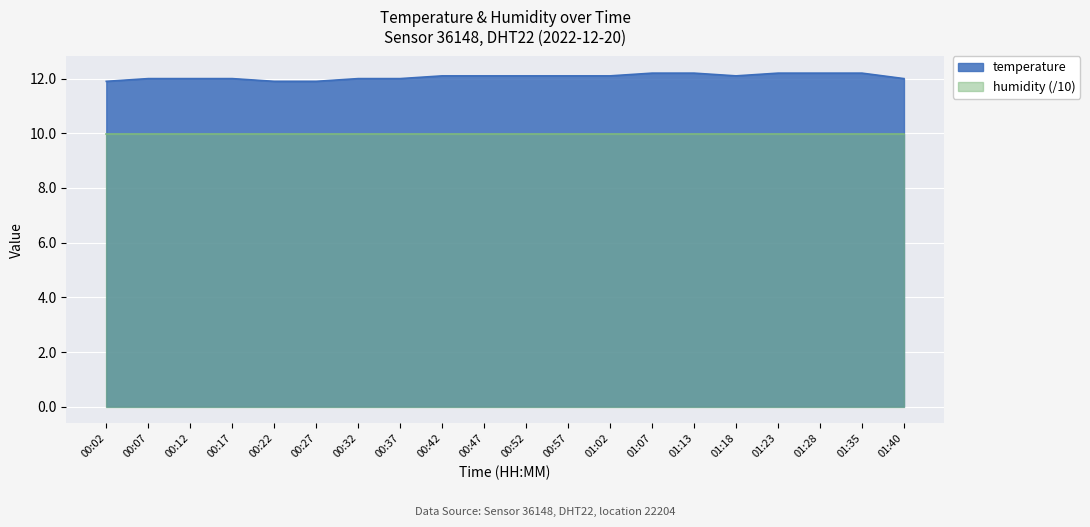

Between 00:42 and 01:35, which is larger?

01:35